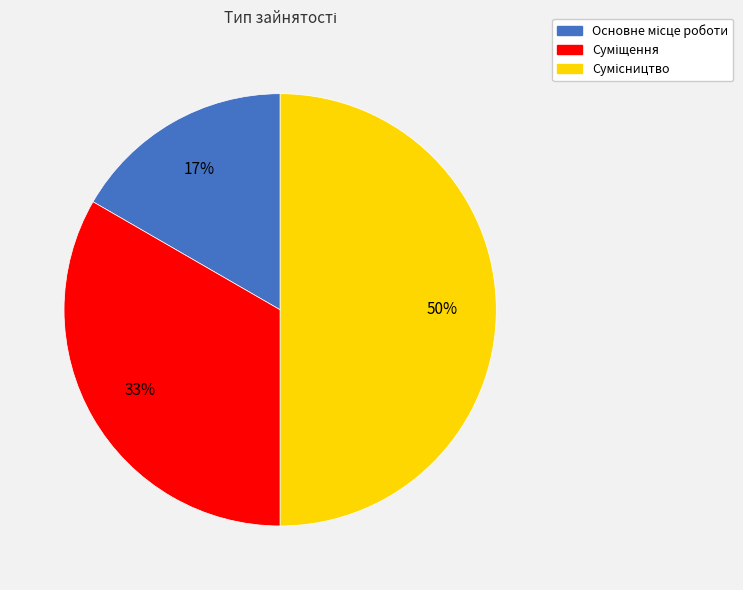

To the nearest percent, what is the average slice percentage?

33%